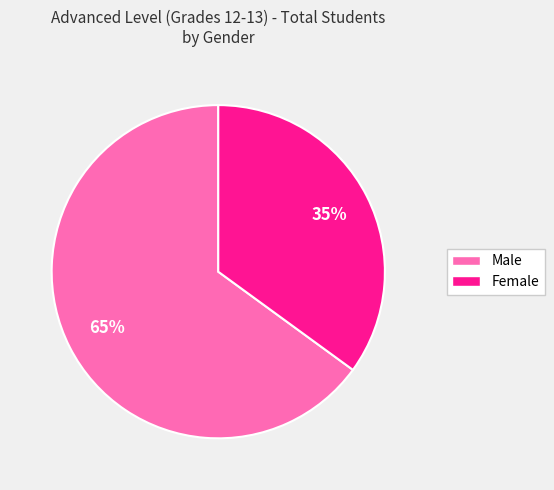

What is the largest slice in the pie chart?

Male